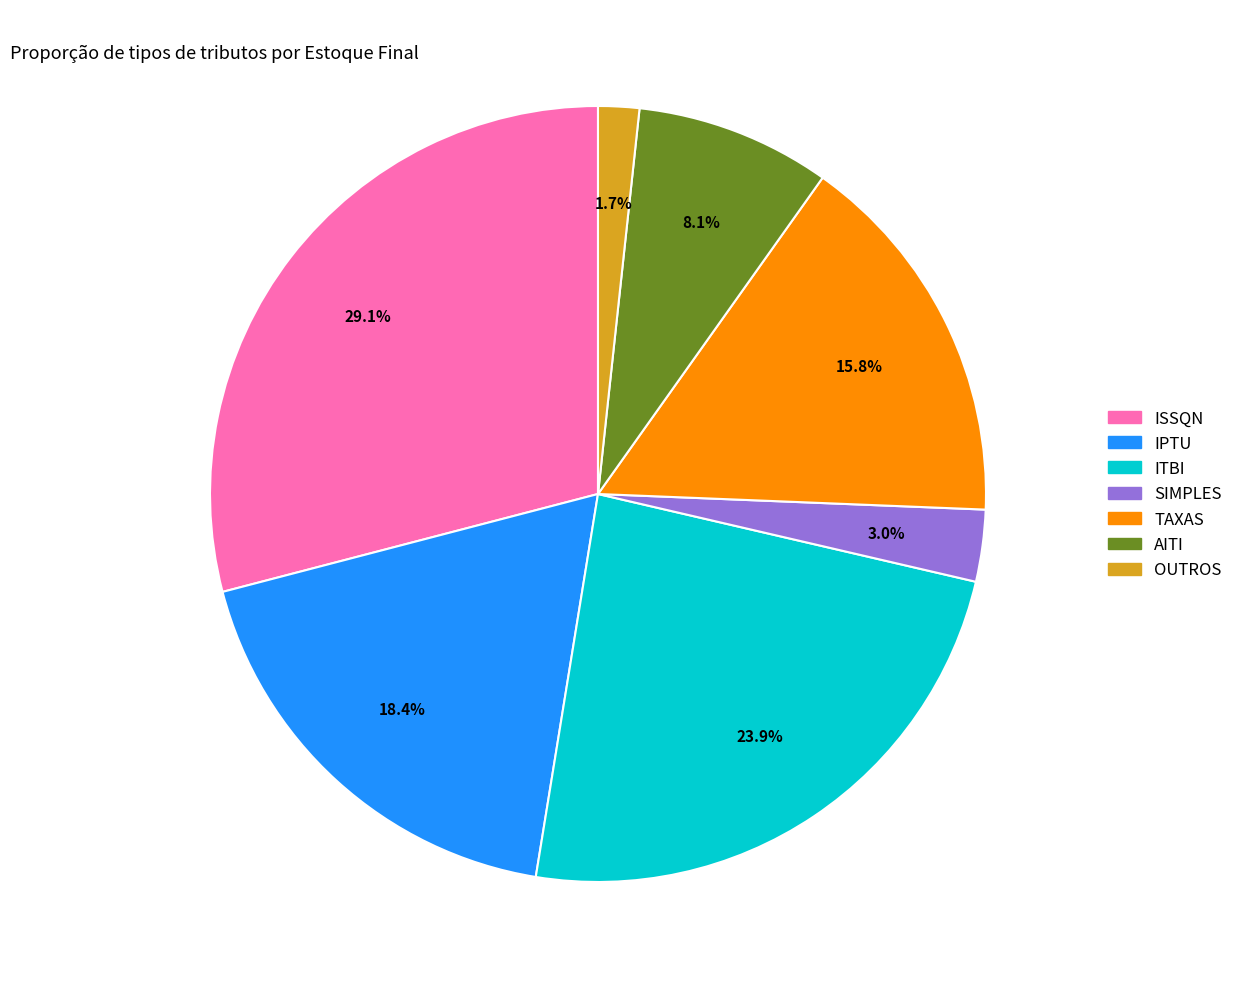

What is the ratio of the value at OUTROS to the value at ITBI?

0.1